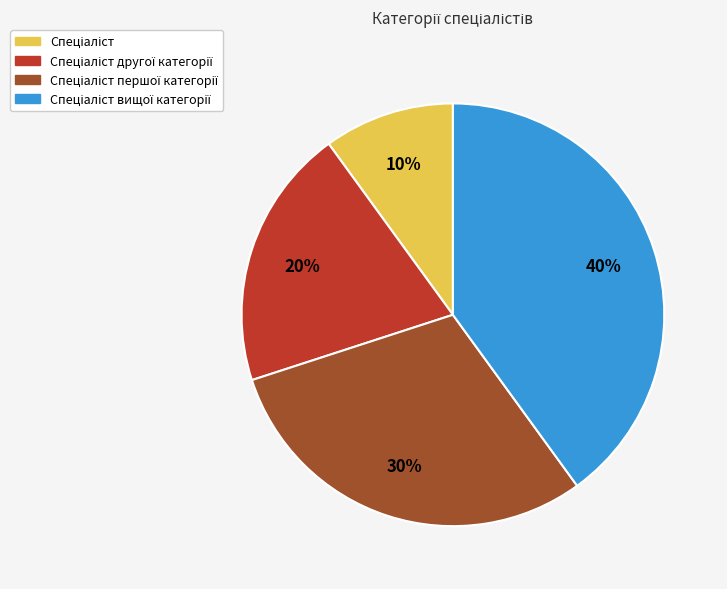

Is there a majority slice in this chart?

No